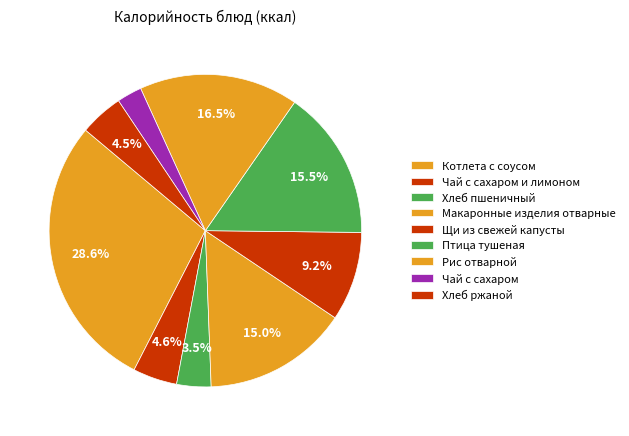

How many segments does this pie chart have?

9